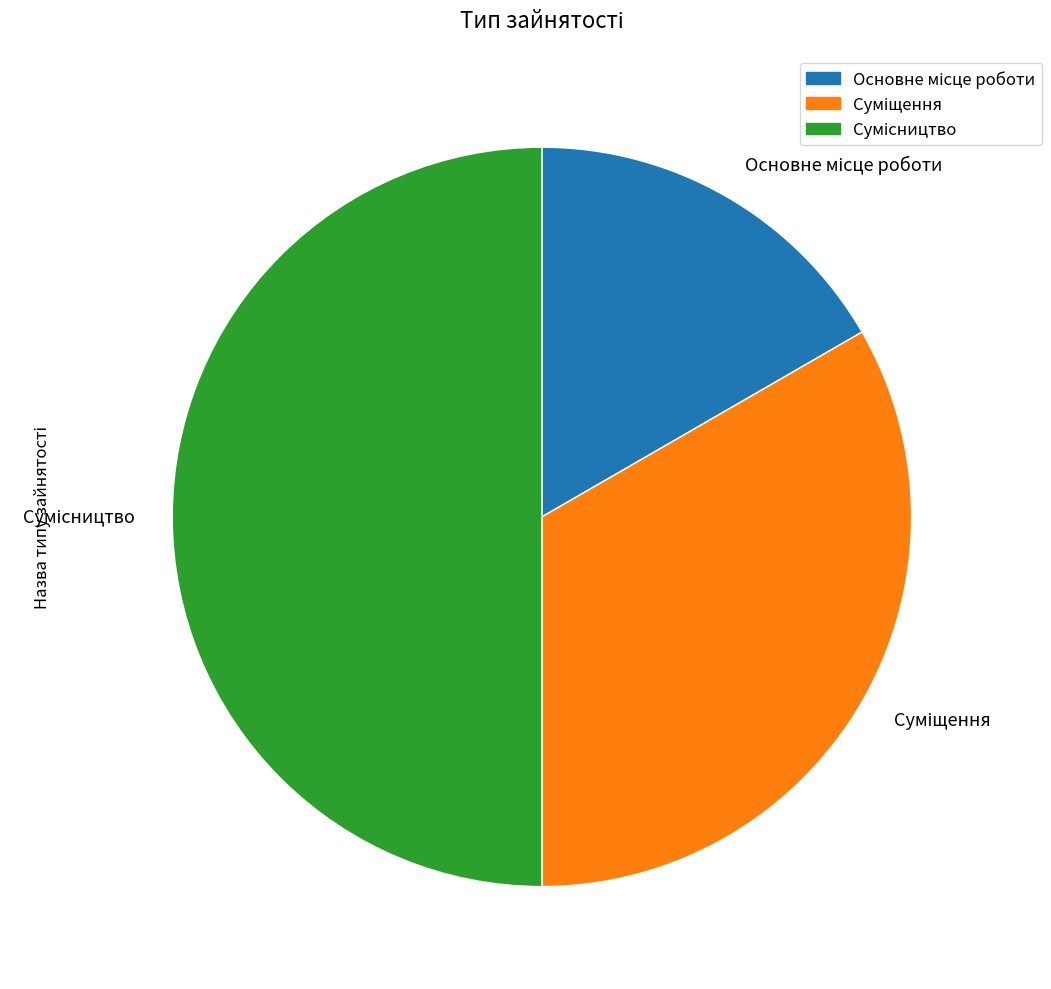

Rank the categories by value from lowest to highest.

Основне місце роботи, Суміщення, Сумісництво